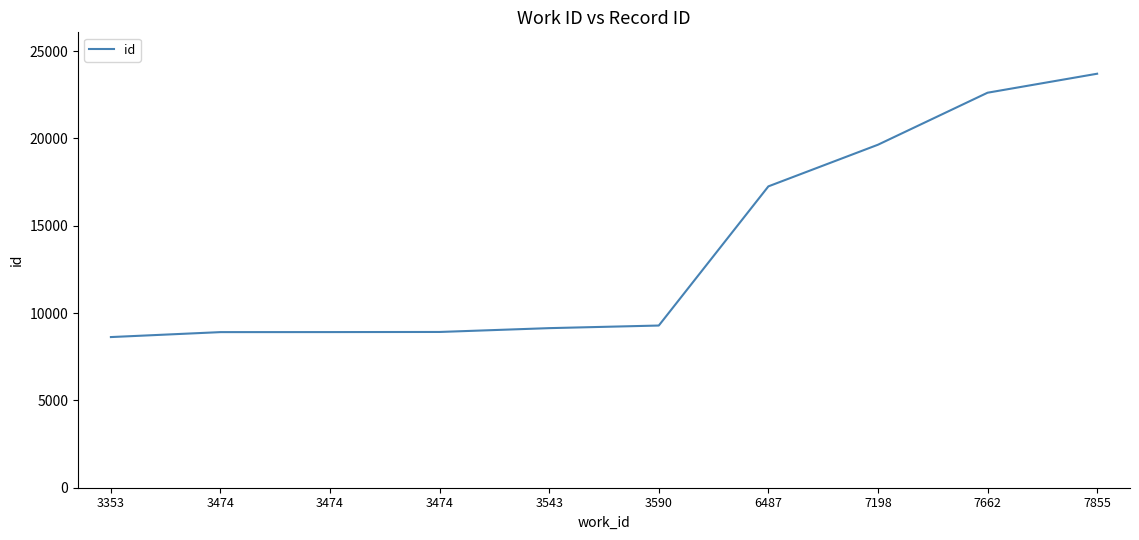

What is the average value?

13700